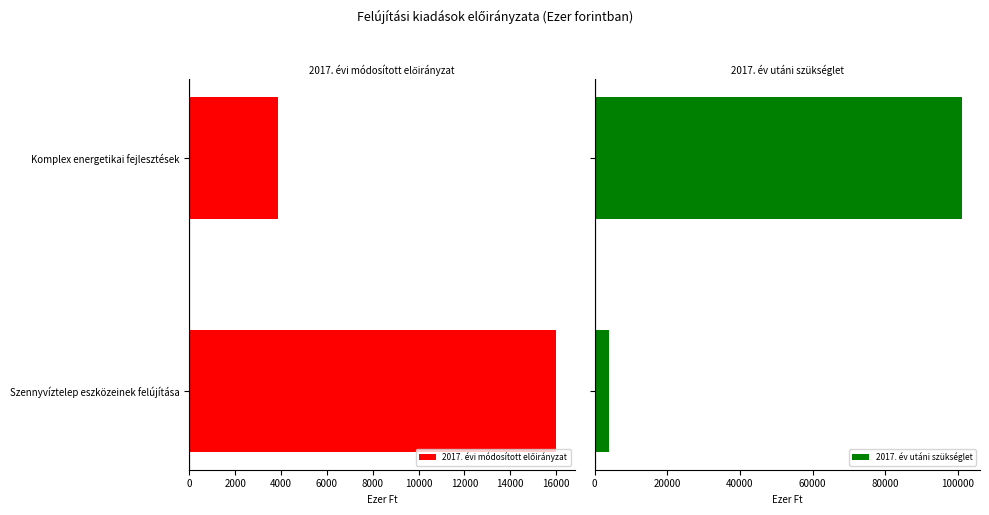

Reading right to left, extract all data points from this chart.

2017. évi módosított előirányzat: 3882	16023
2017. év utáni szükséglet: 101041	3882